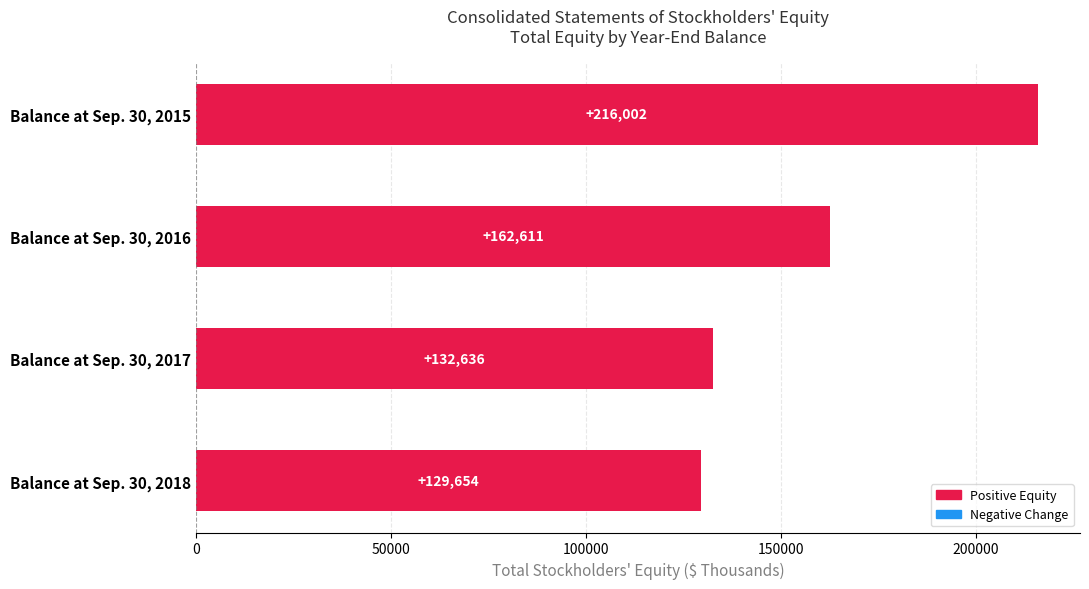

What is the difference between the maximum and minimum values?

86348